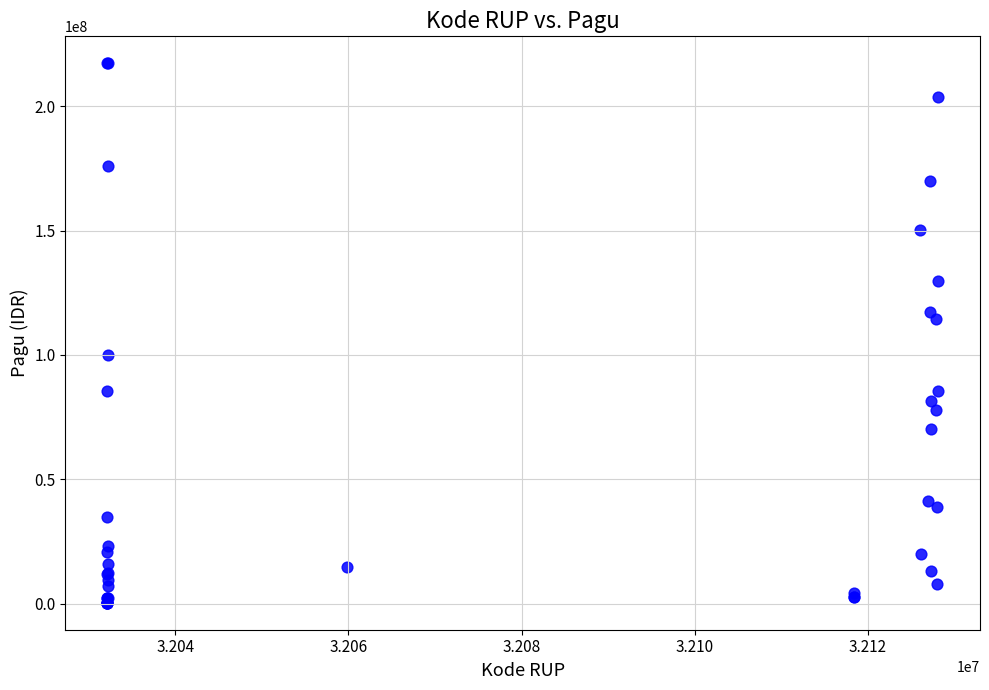

What Y value in the scatter plot is closest to 108830000?

114296000